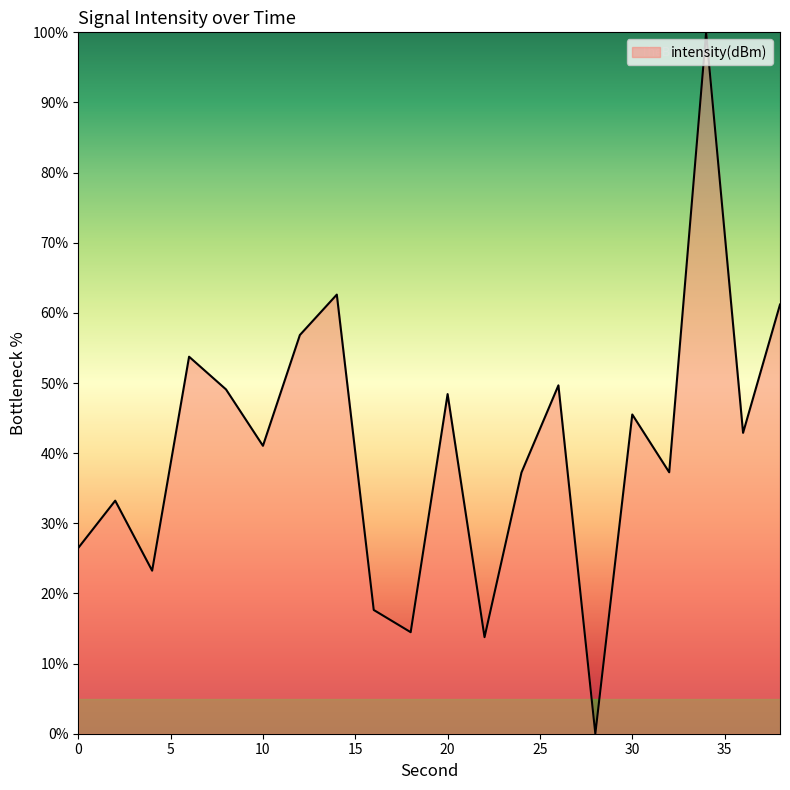

Does the chart have visible grid lines?

No